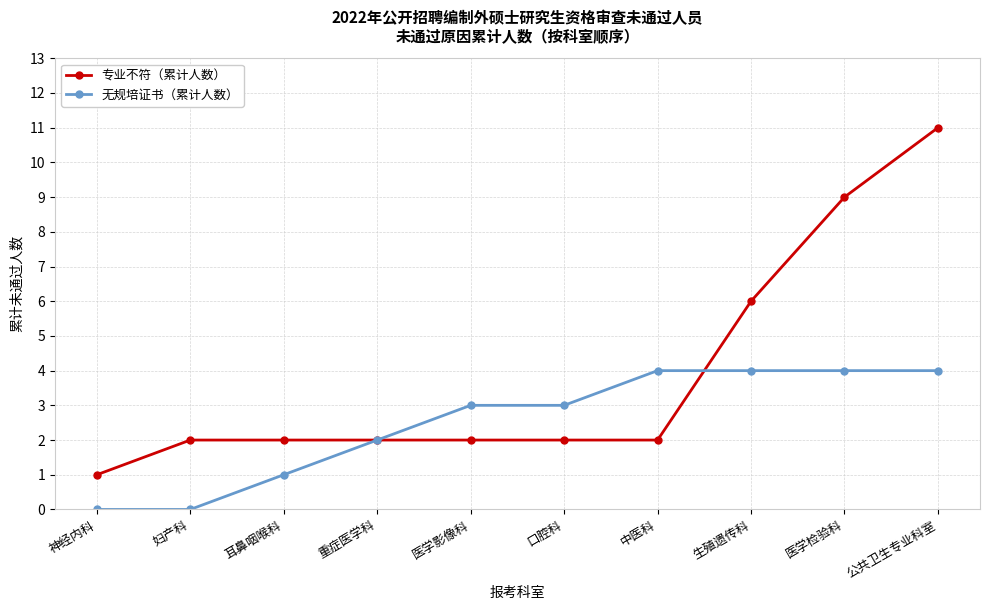

What is the label of the 3rd point from the right?

生殖遗传科